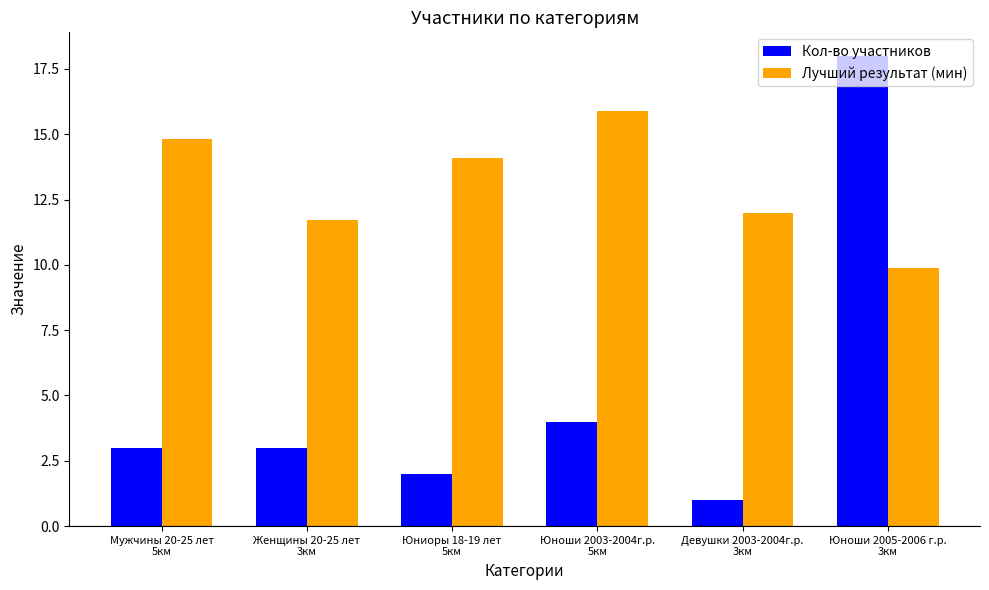

Read the Кол-во участников value at Юноши 2003-2004г.р.
5км.

4.0